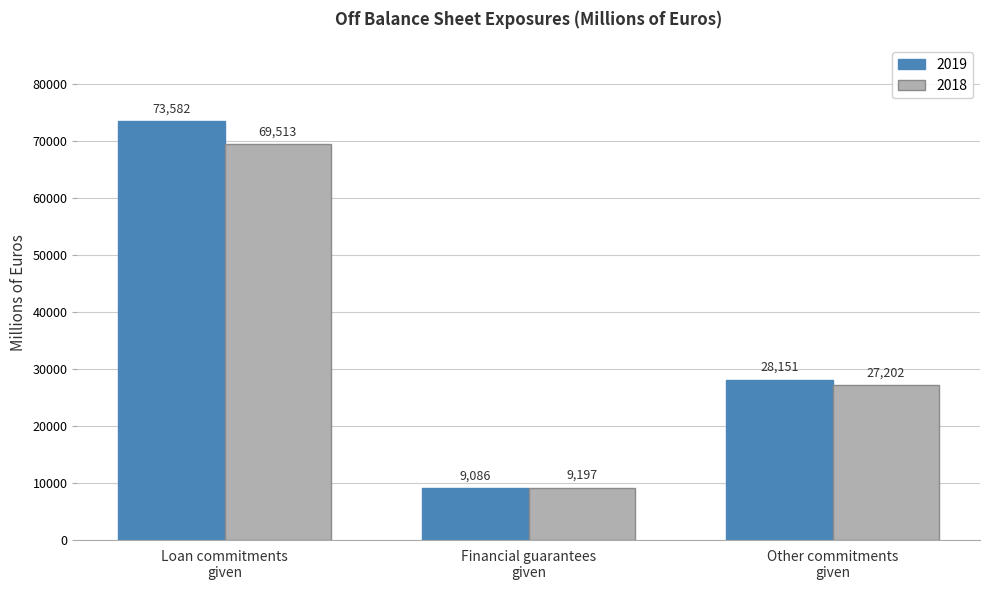

Reading left to right, extract all data points from this chart.

2019: 73582	9086	28151
2018: 69513	9197	27202